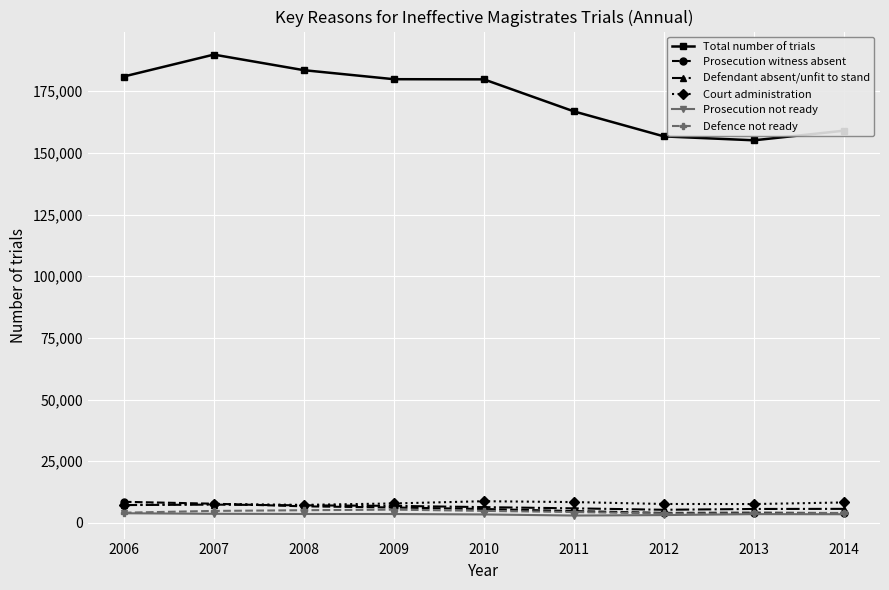

Is the value of Total number of trials at 2011 greater than the value of Prosecution witness absent at 2008?

Yes